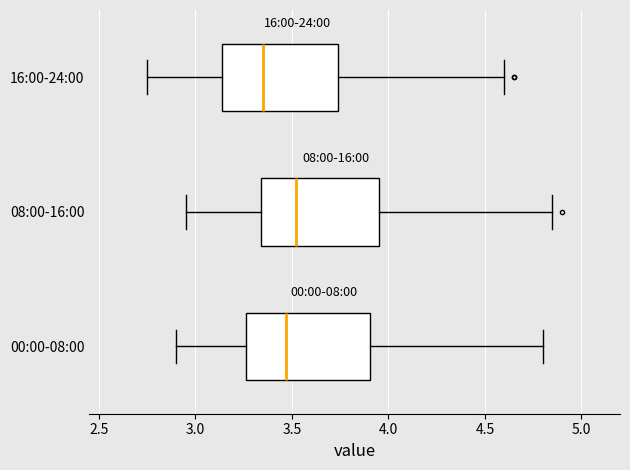

Reading bottom to top, read every box against the x-axis: the position of its median line, the range the box covers, and the ends of its whiskers. The values are not printed on the chart, so give them approximately, as read against the axis.

00:00-08:00: median 3.45, box 3.25 to 3.90, whiskers 2.90 to 4.80
08:00-16:00: median 3.50, box 3.35 to 3.95, whiskers 2.95 to 4.85
16:00-24:00: median 3.35, box 3.15 to 3.75, whiskers 2.75 to 4.60